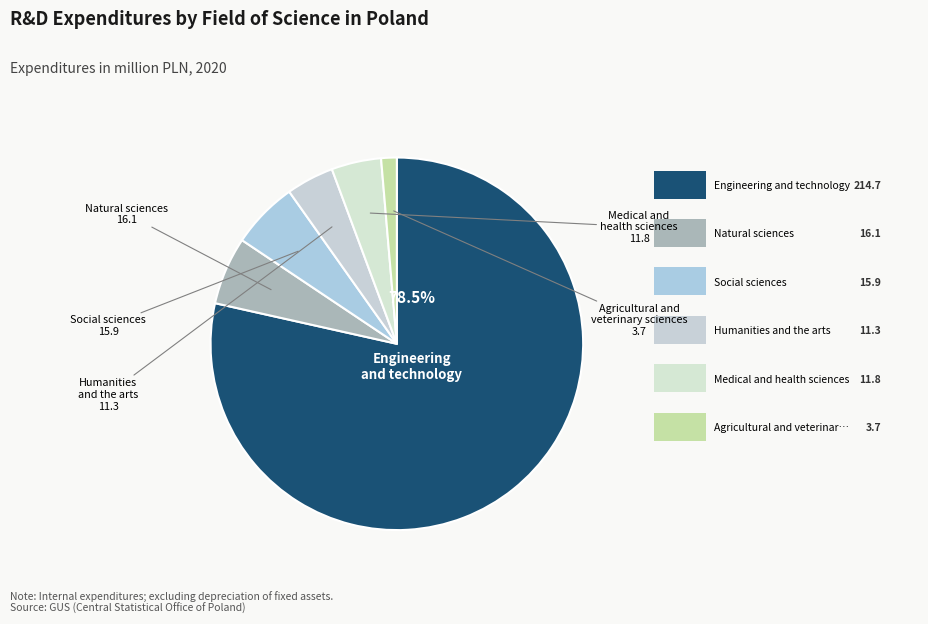

What is the majority slice?

Engineering and technology